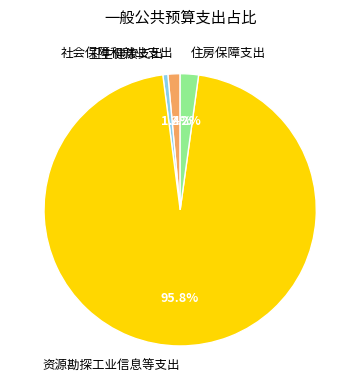

To the nearest percent, what percentage of the pie is 住房保障支出?

2%